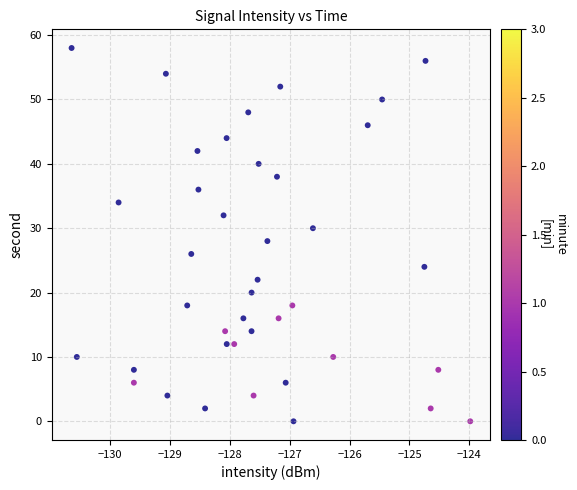

What is the range of Y values (max minus min)?

58